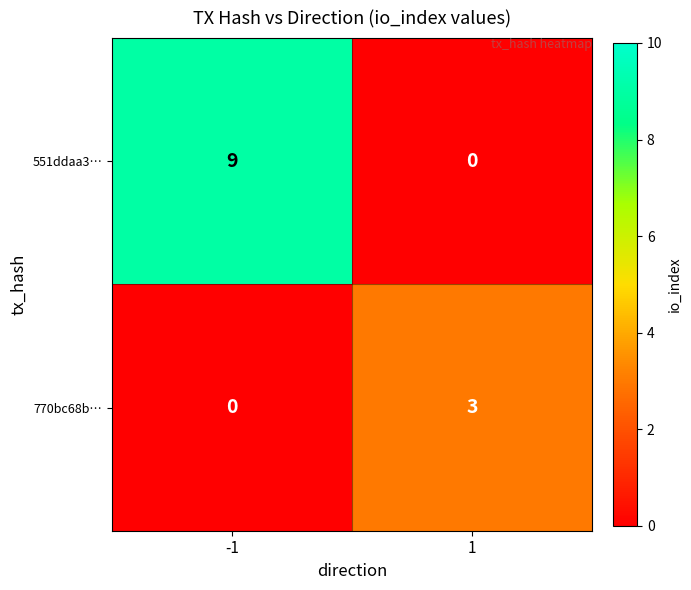

Is it true that 551ddaa3… equals 9 at -1?

True